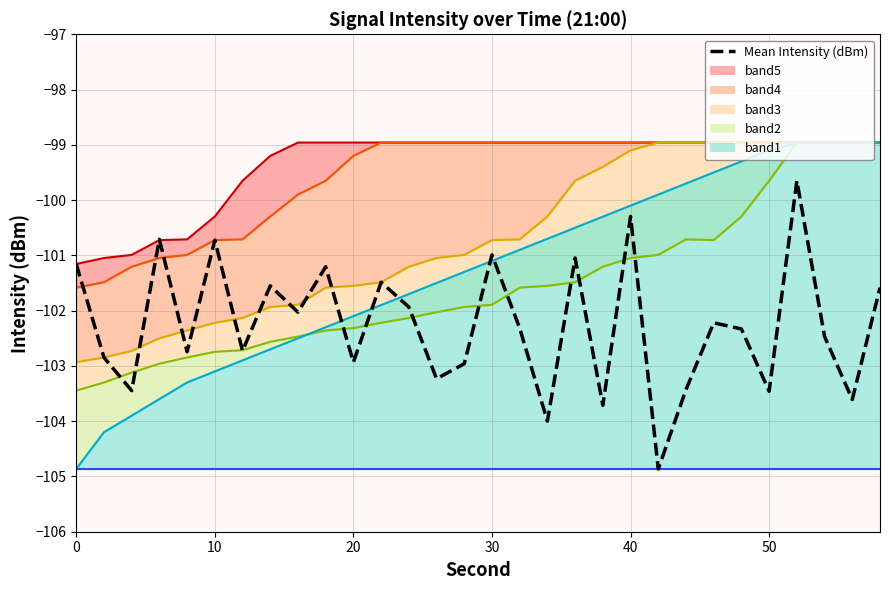

Reading left to right, transcribe all the data shown in this chart.

-101.2	-102.8	-103.4	-100.7	-102.7	-100.7	-102.7	-101.6	-102.0	-101.2	-102.9	-101.5	-101.9	-103.2	-103.0	-101.0	-102.3	-104.0	-101.0	-103.7	-100.3	-104.9	-103.4	-102.2	-102.3	-103.5	-99.6	-102.5	-103.6	-101.6